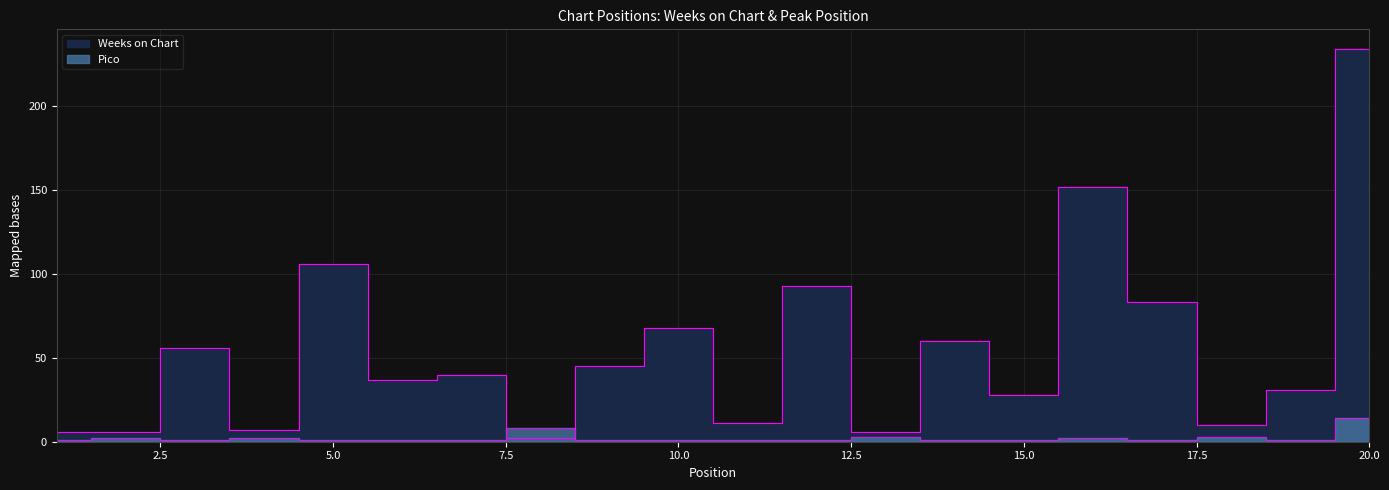

Between which two adjacent categories do Pico and Weeks on Chart first intersect?

7 and 8